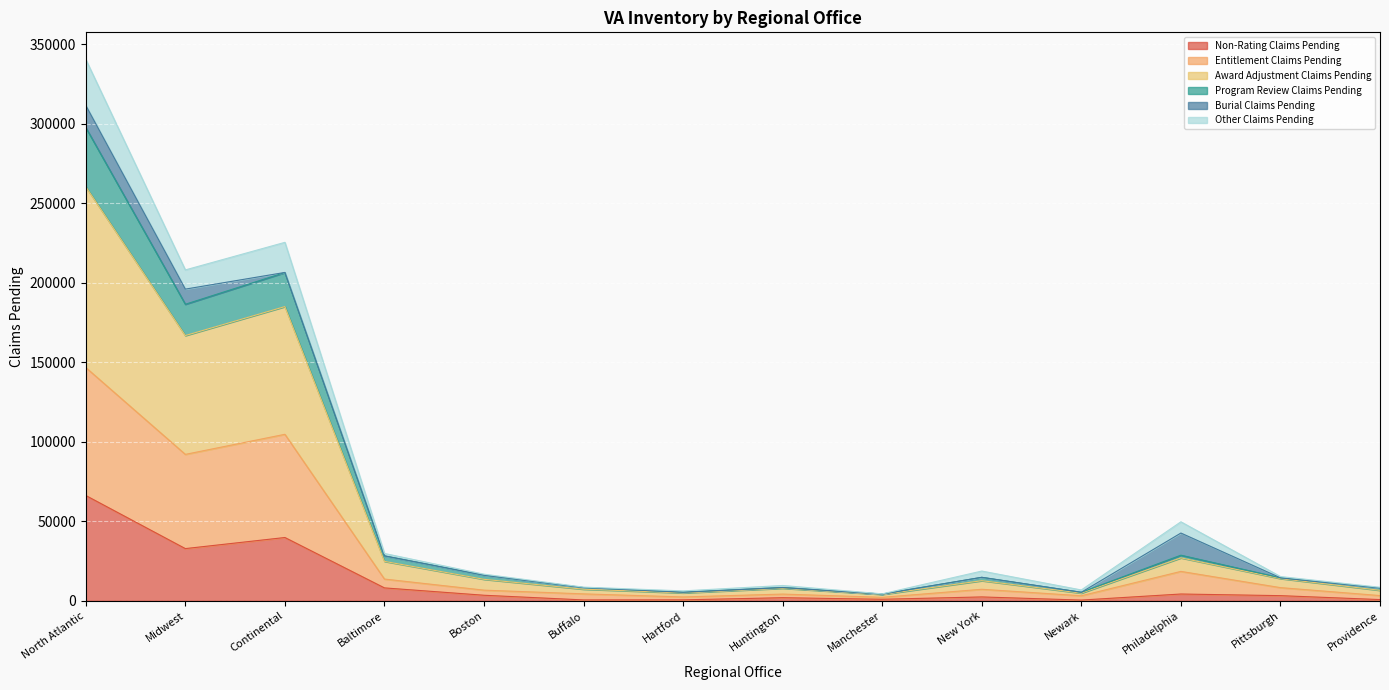

At which label does Non-Rating Claims Pending reach its peak?

North Atlantic